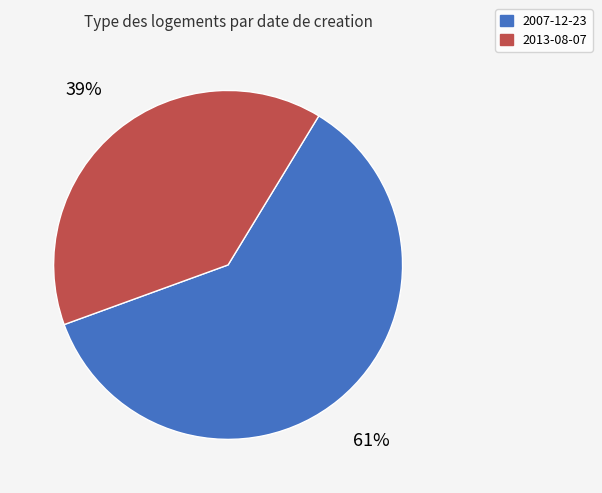

What percentage is the 2007-12-23 slice, to the nearest percent?

61%